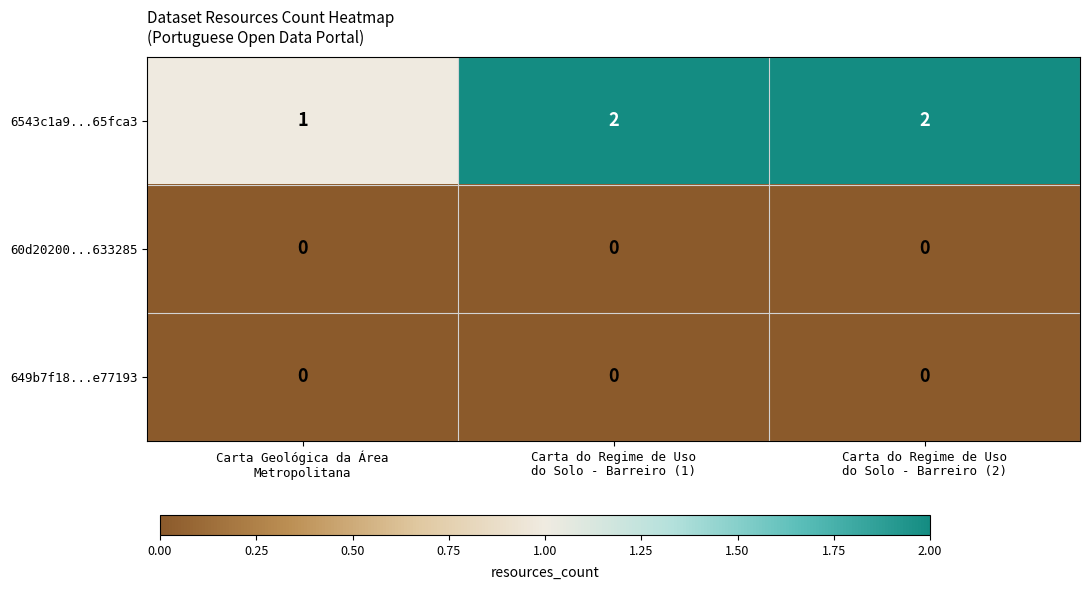

What is the sum of all 6543c1a9...65fca3 values?

5